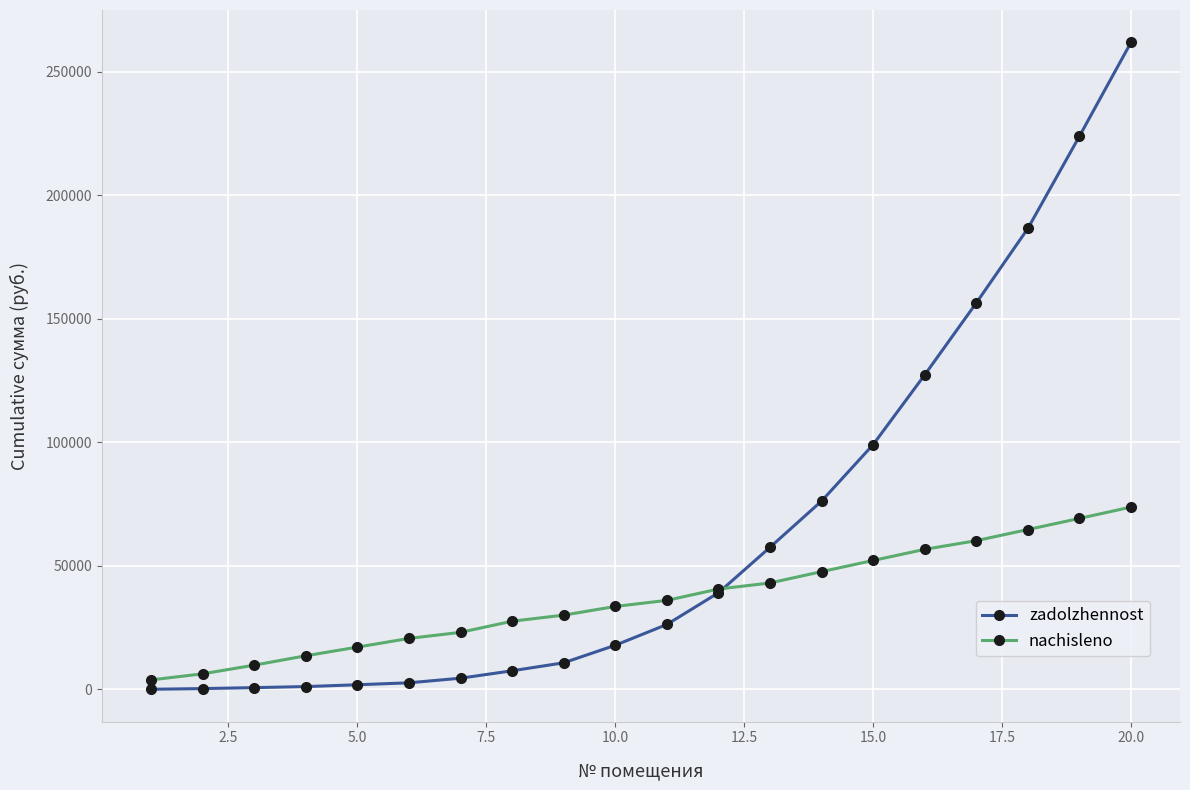

List the series in order of their peak value, highest first.

zadolzhennost, nachisleno